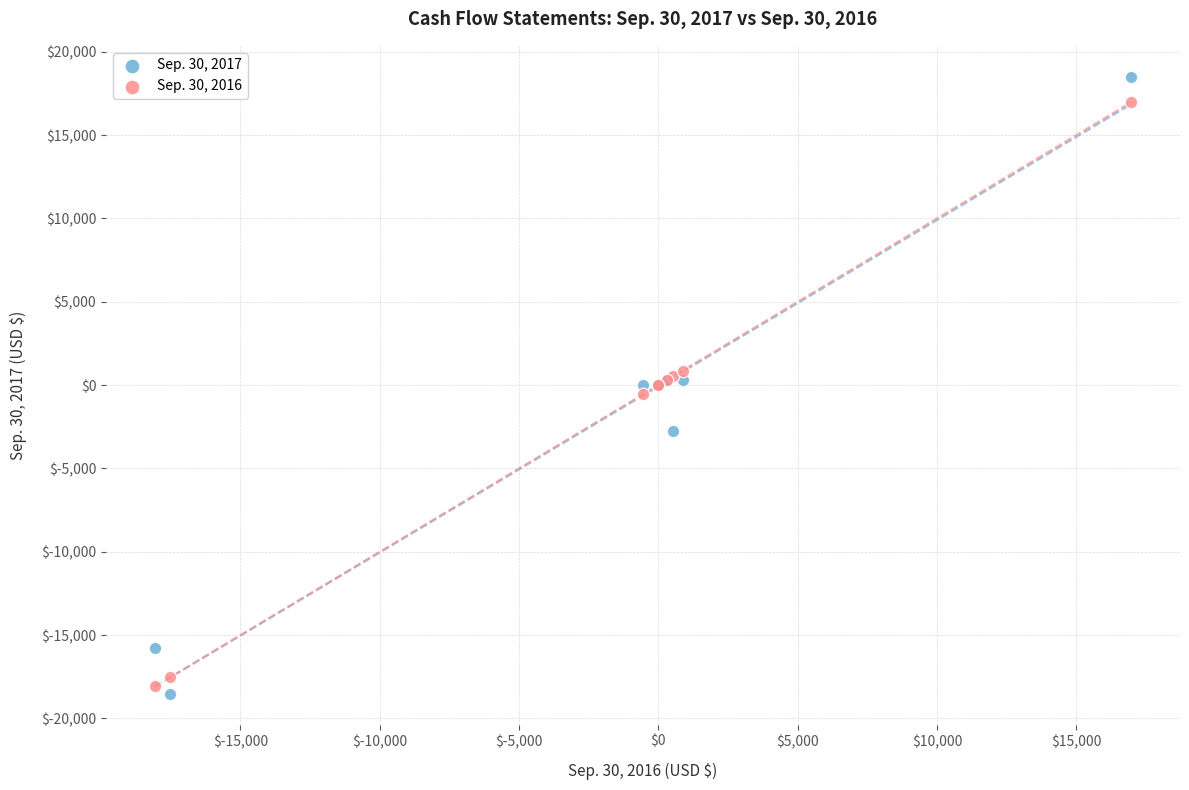

What are all the series names shown in the legend?

Sep. 30, 2017, Sep. 30, 2016